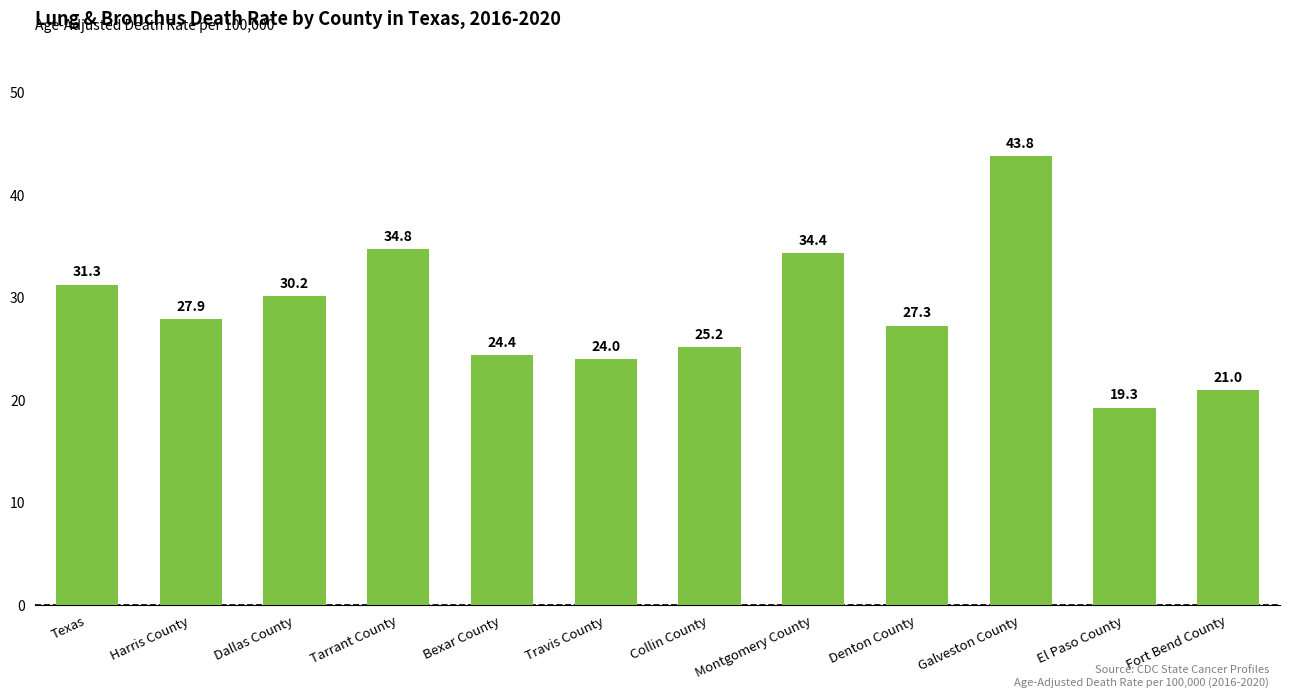

The value at Dallas County is 30.2. True or false?

True